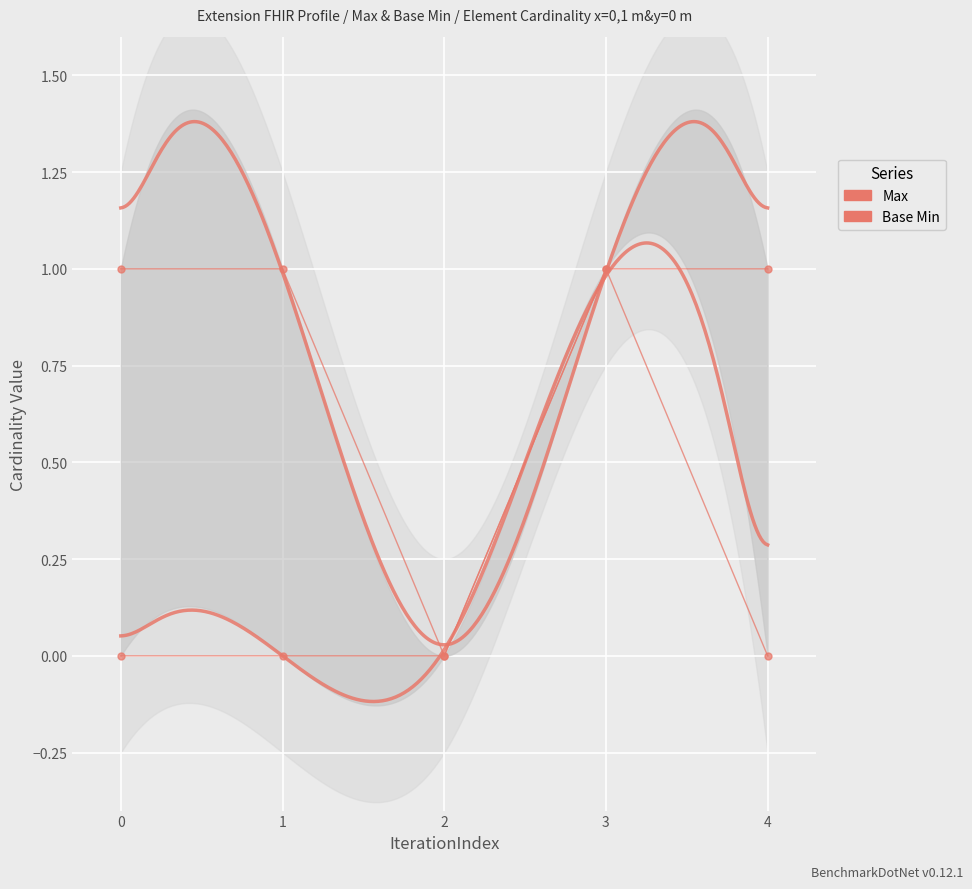

Rank the series by their maximum value, from highest to lowest.

Max, Base Min